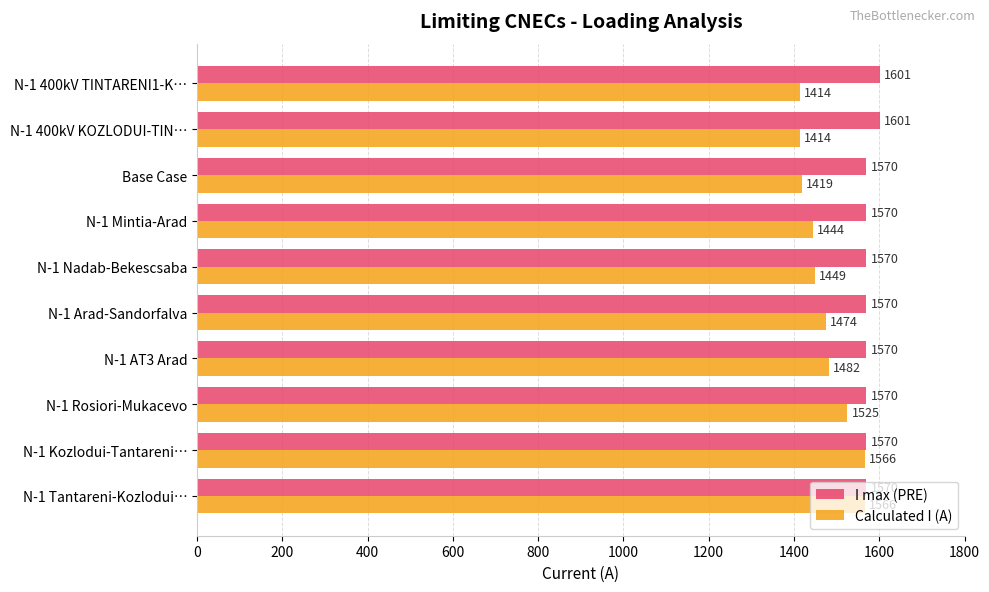

What value does the Calculated I (A) series have at N-1 AT3 Arad, to the nearest 5?

1480